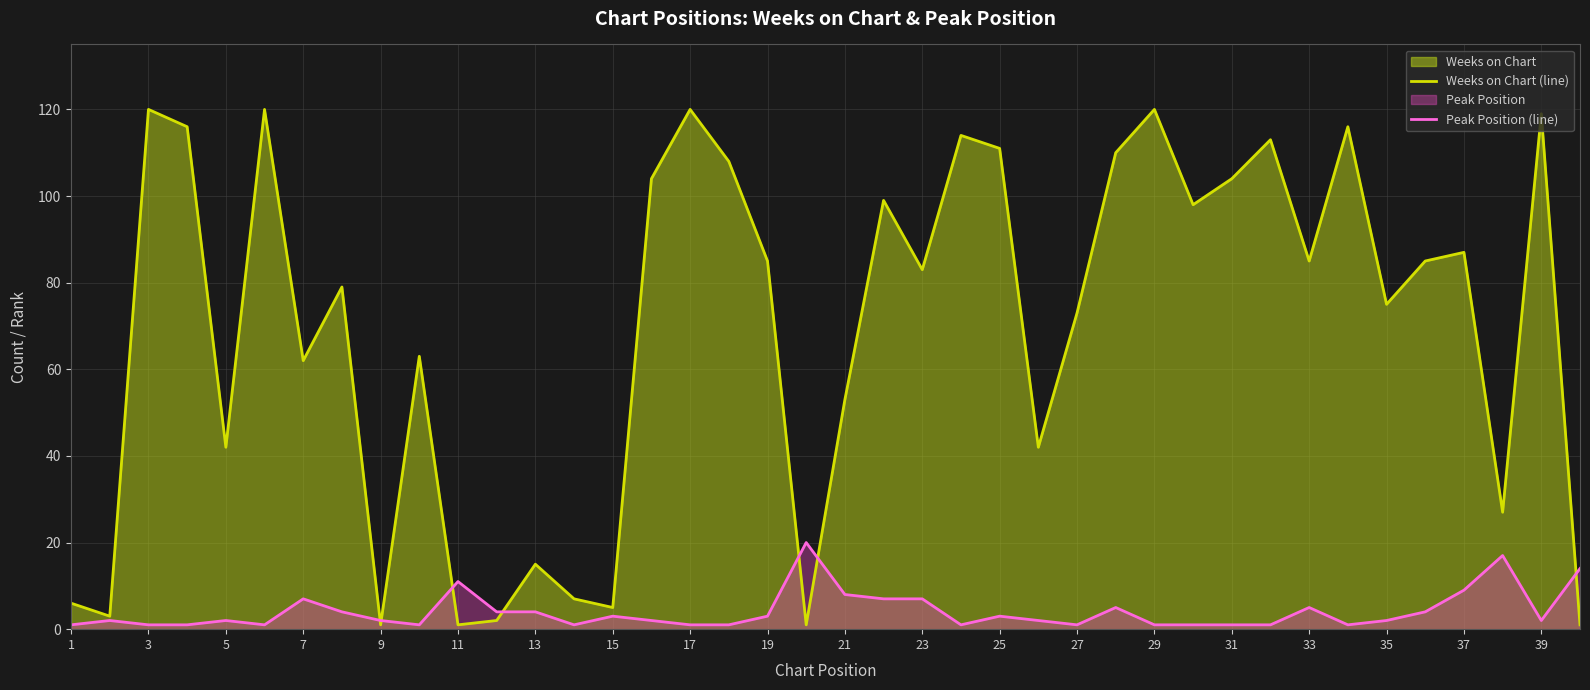

Which series has the widest spread of values?

Weeks on Chart (line)